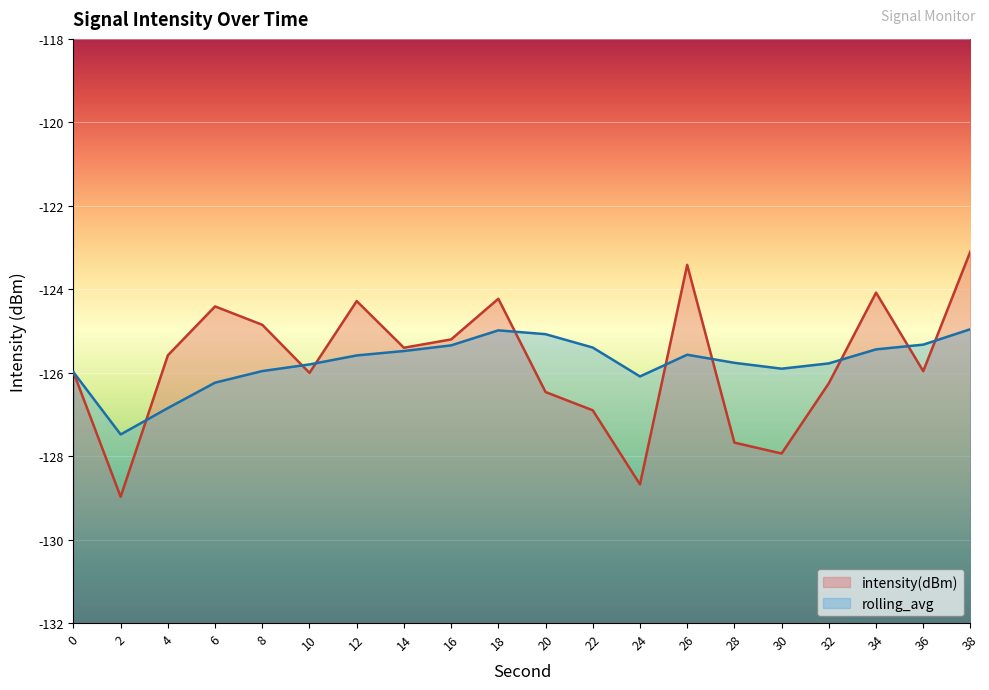

In rolling_avg, how many points are lower than both neighbors (excluding endpoints)?

3